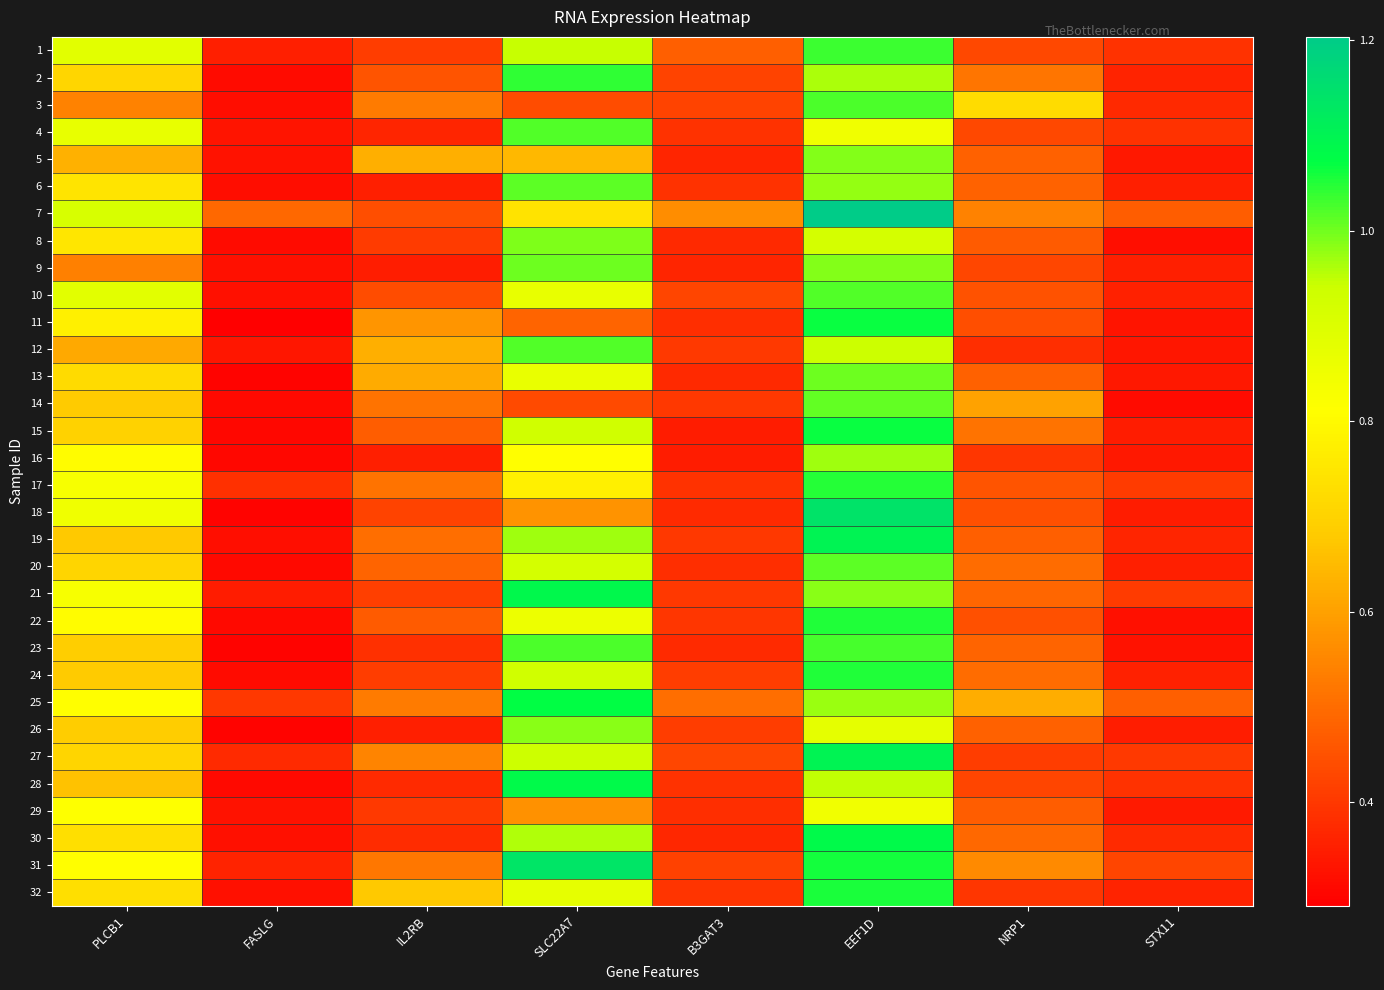

What is the maximum value shown in the chart?

1.2